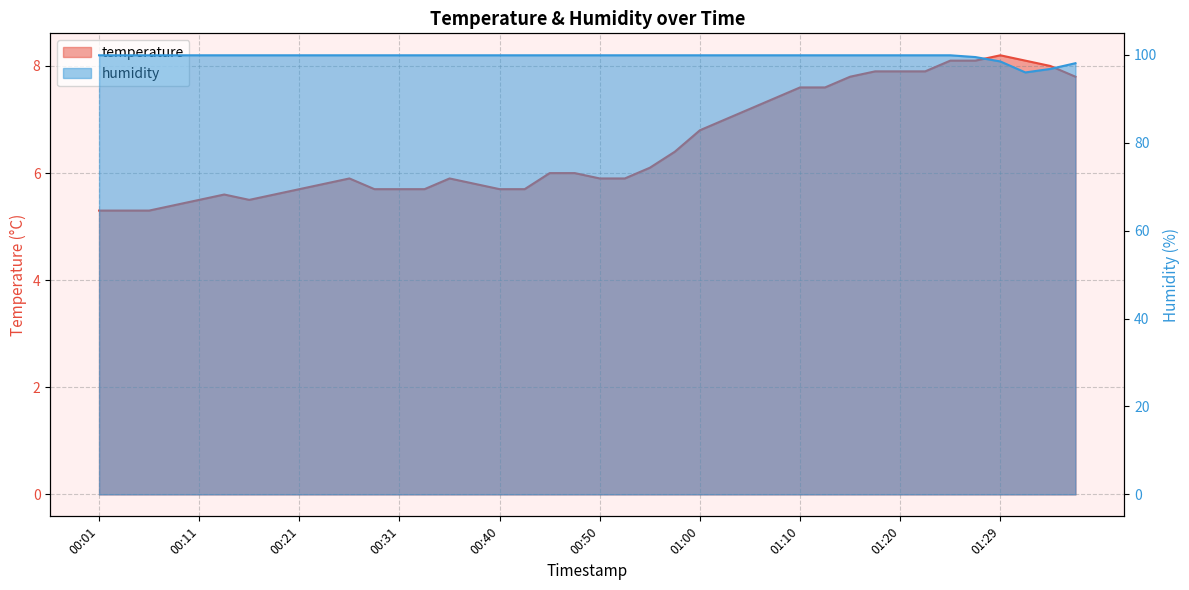

What is the greatest value displayed?

99.9